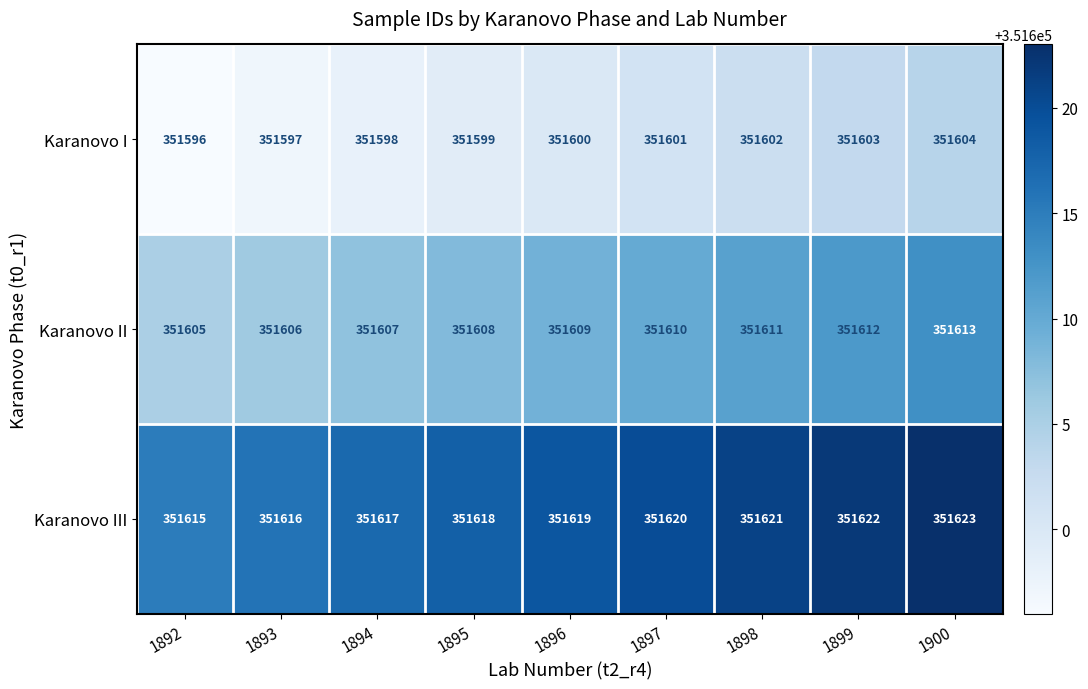

Where is Karanovo I nearest to the value 351600?

1896